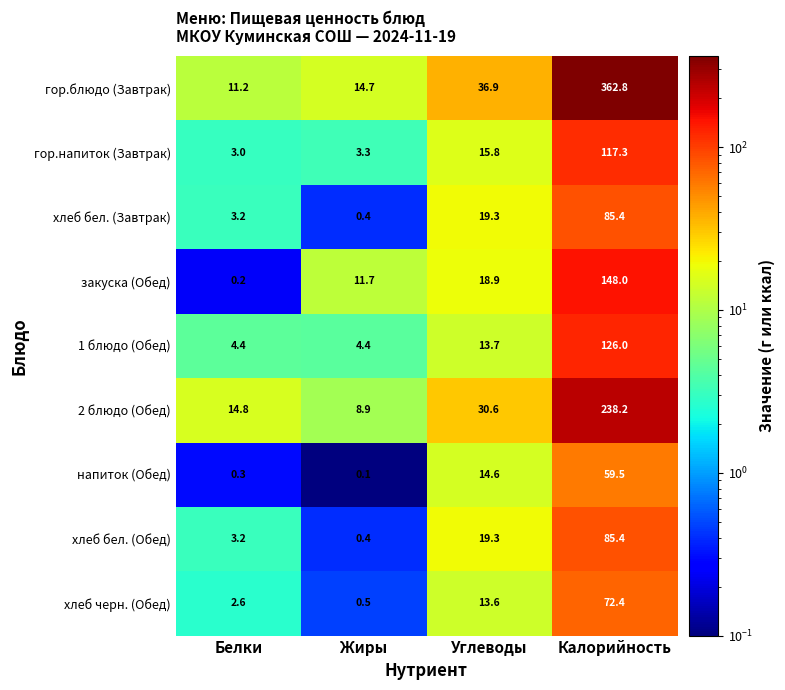

What is the sum of all 2 блюдо (Обед) values?

292.5